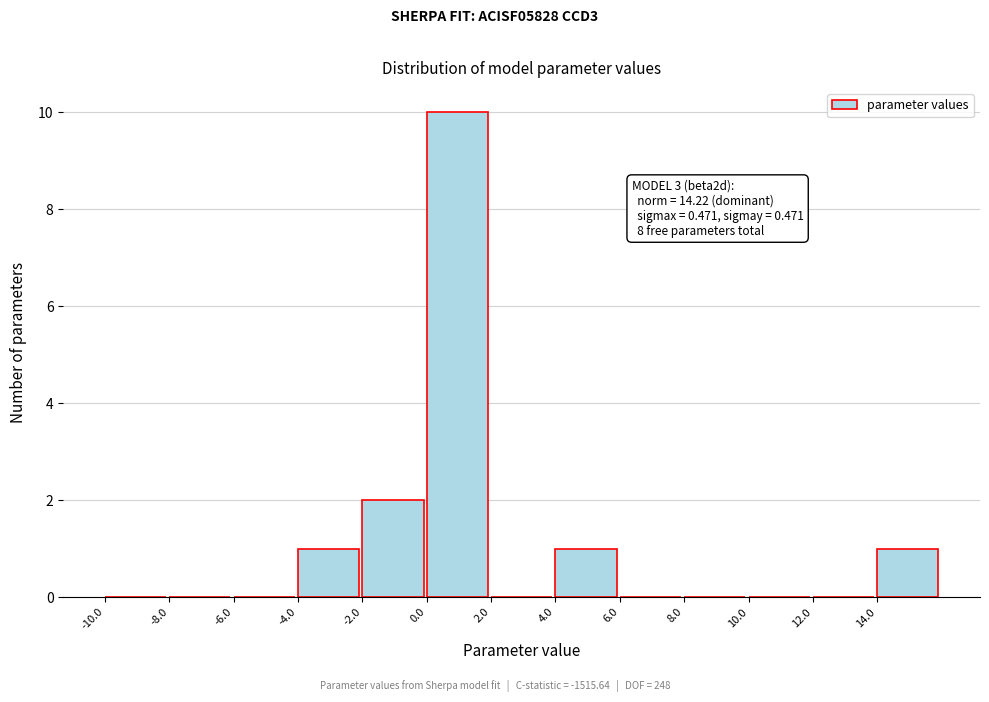

Which range on the x-axis has the tallest bar?

0 to 2